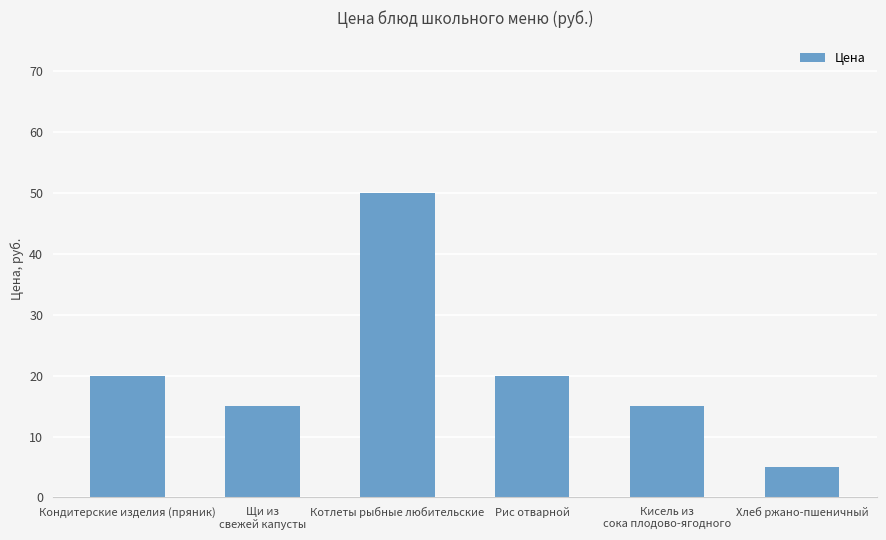

What is the difference between the second highest and minimum values?

15